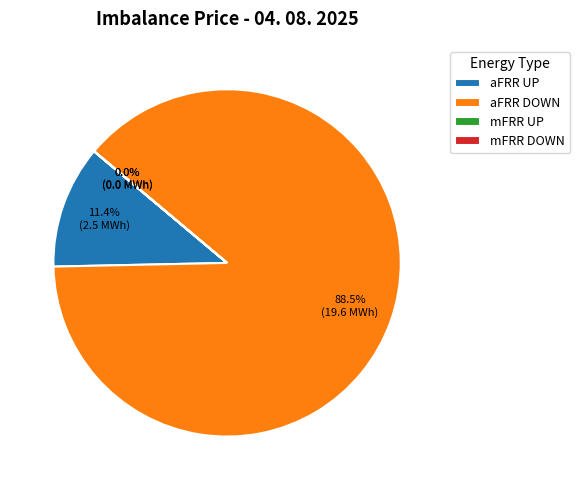

How much of the chart is everything except aFRR DOWN?

11.6%